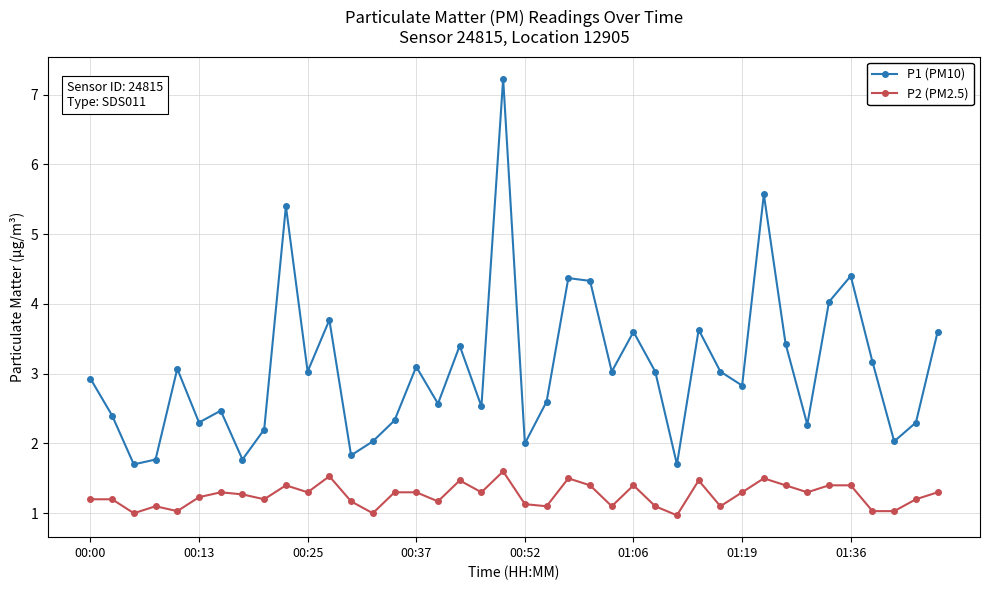

What is the value of the P1 (PM10) point at the 12th from the left?

3.8